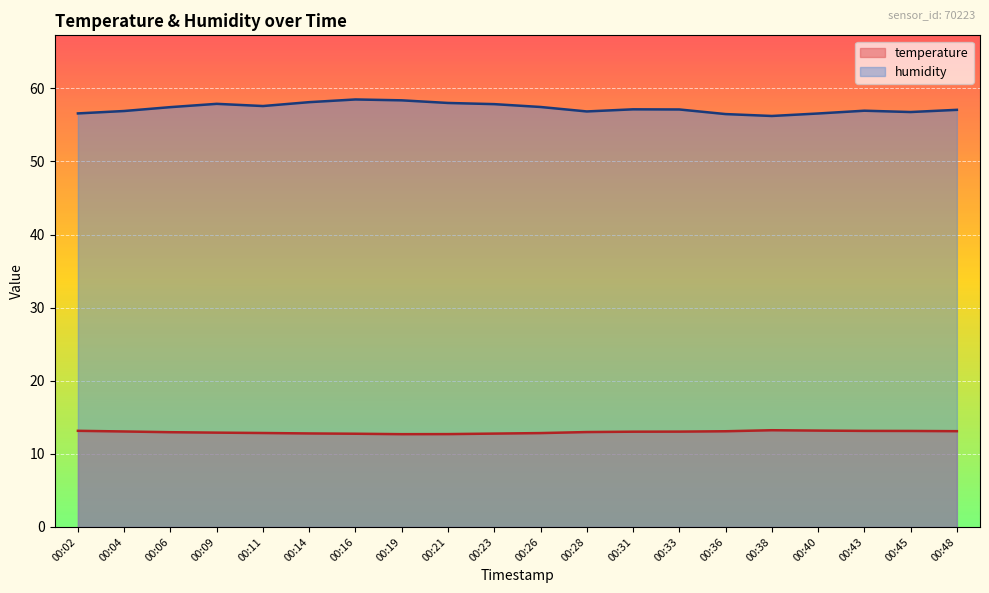

What is the spread (max minus min) of values at 00:23?

45.1